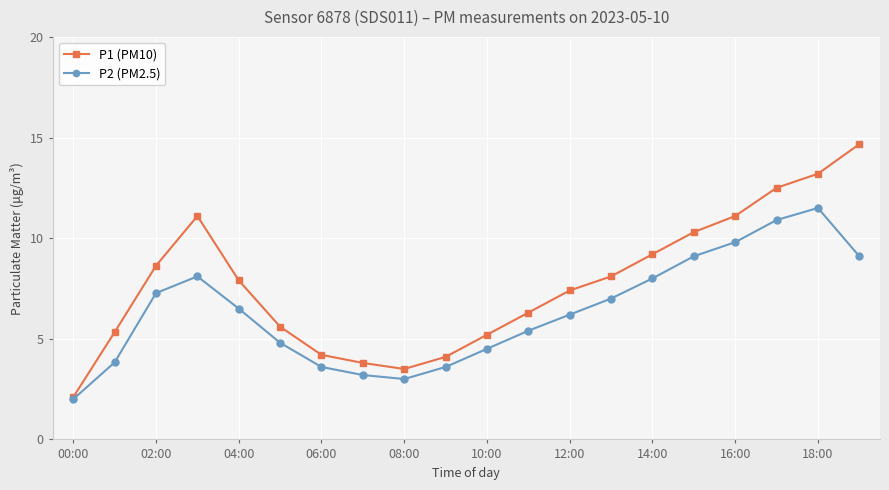

Which series has the largest total across all categories?

P1 (PM10)